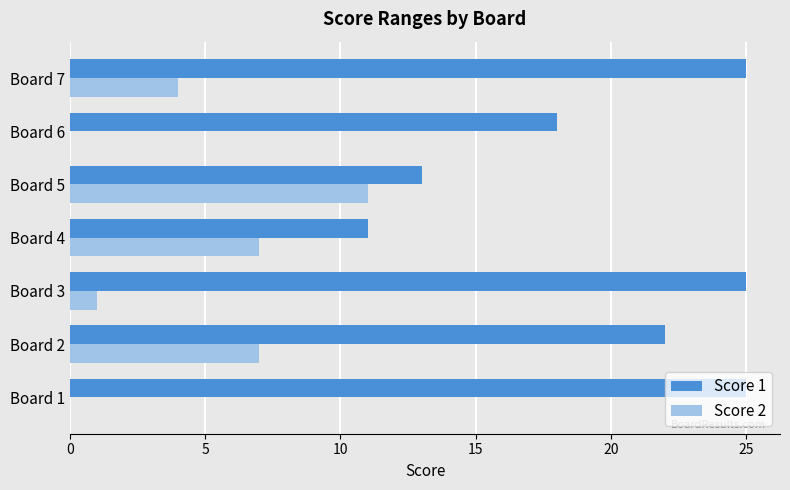

Is it true that Score 1 equals 44 at Board 3?

False